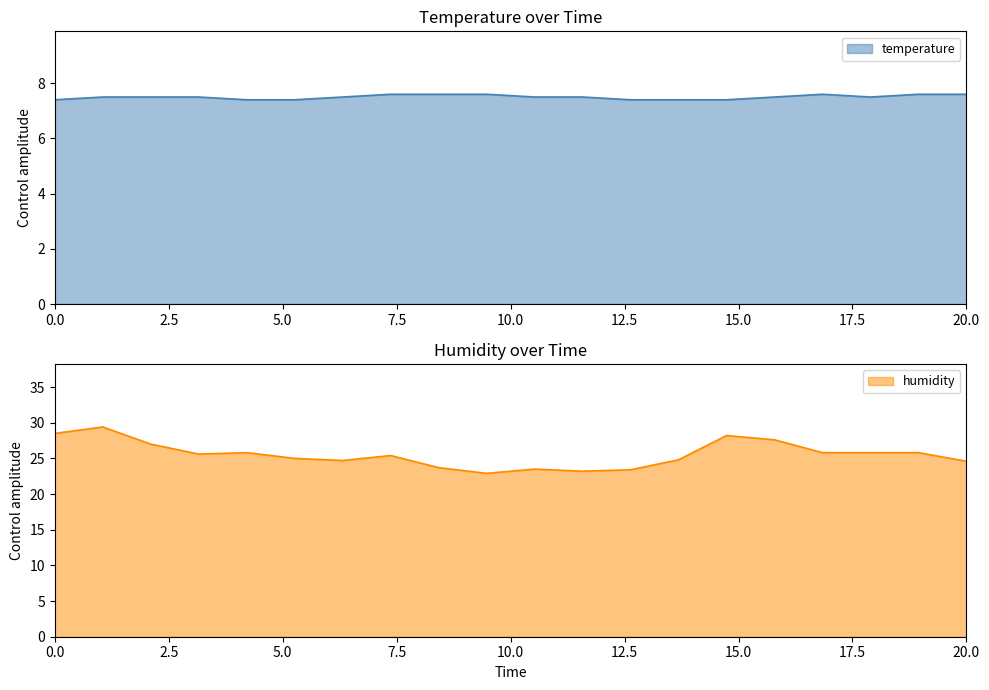

Does the chart display data point markers on the line(s)?

No